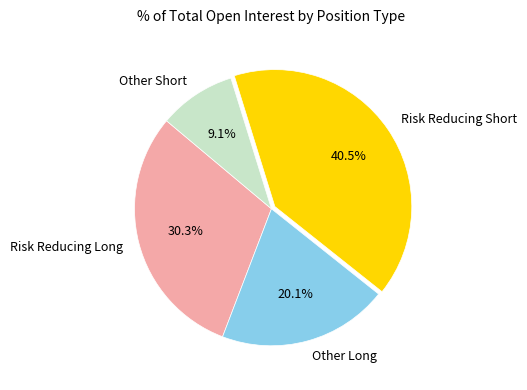

Rank the categories by value from highest to lowest.

Risk Reducing Short, Risk Reducing Long, Other Long, Other Short